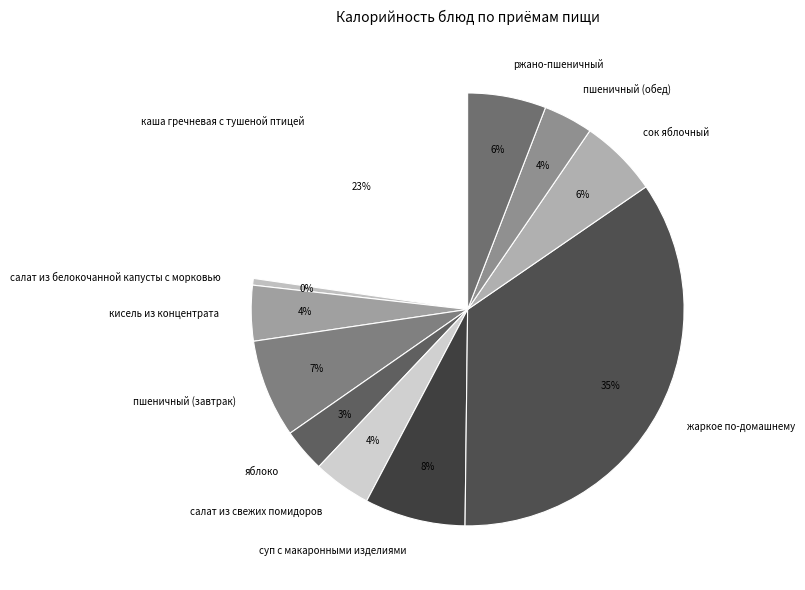

True or false: салат из свежих помидоров accounts for 4% of the total.

True